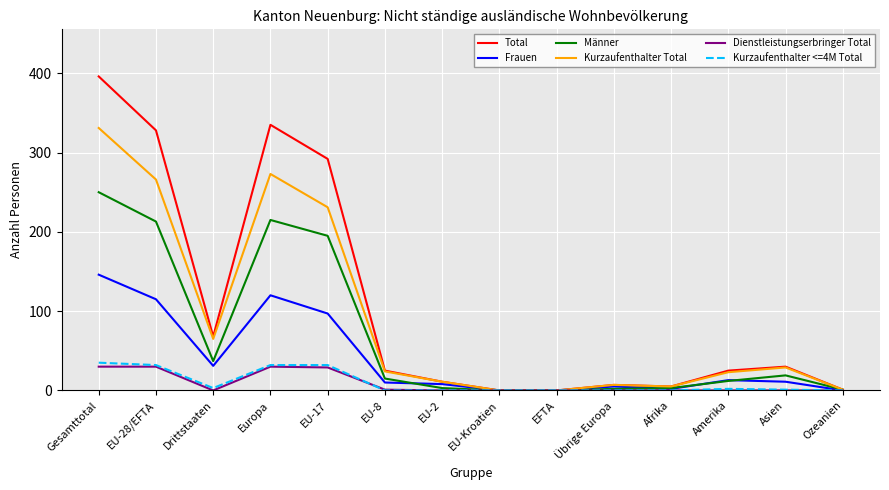

What is the difference between the maximum and minimum values in the Kurzaufenthalter Total series?

331